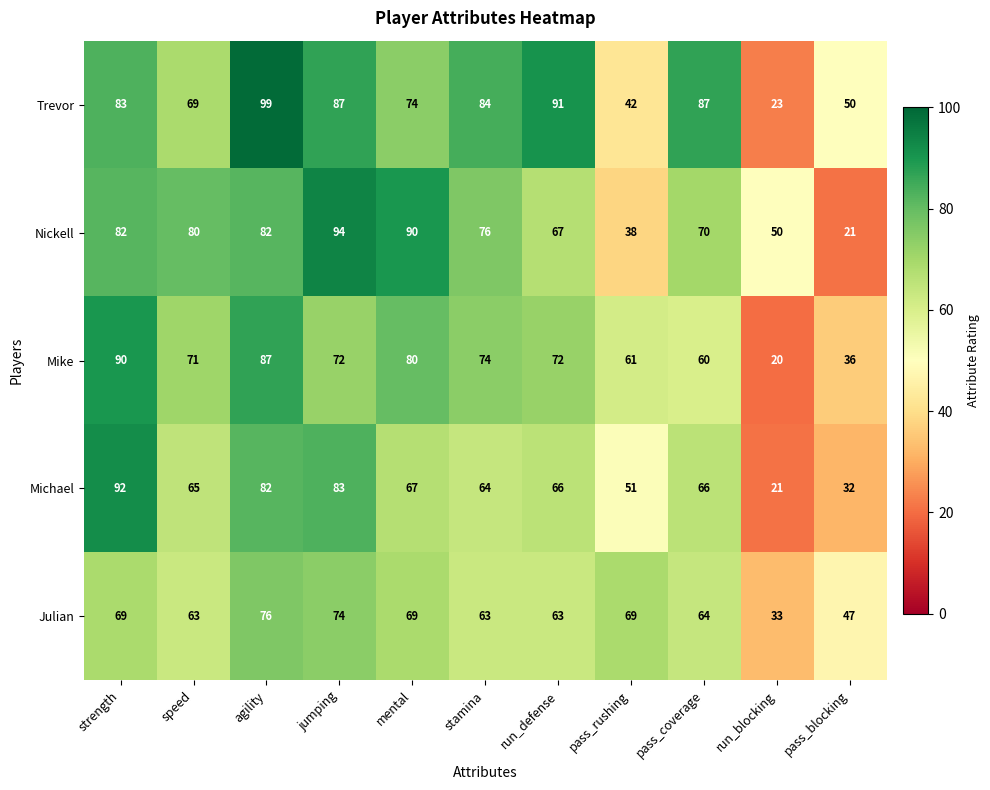

Which series has the largest range (max minus min)?

Trevor